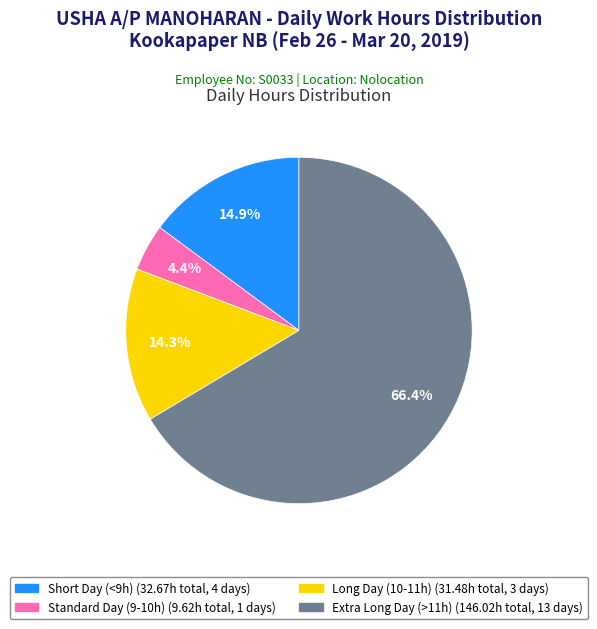

Does any single category account for the majority?

Yes